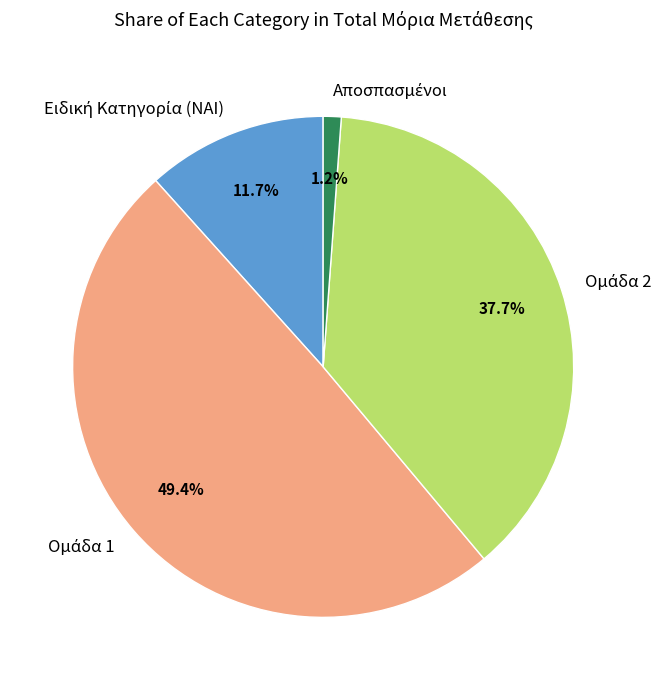

How many slices are in this pie chart?

4